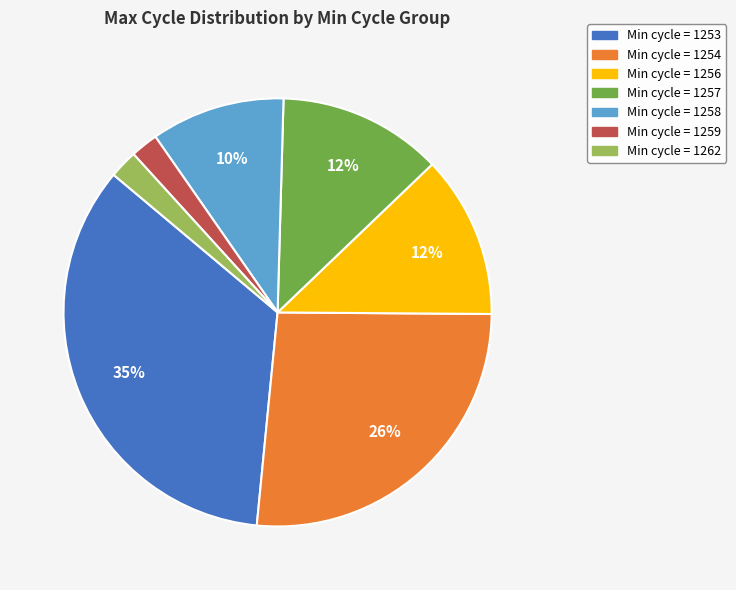

Does any single category account for the majority?

No